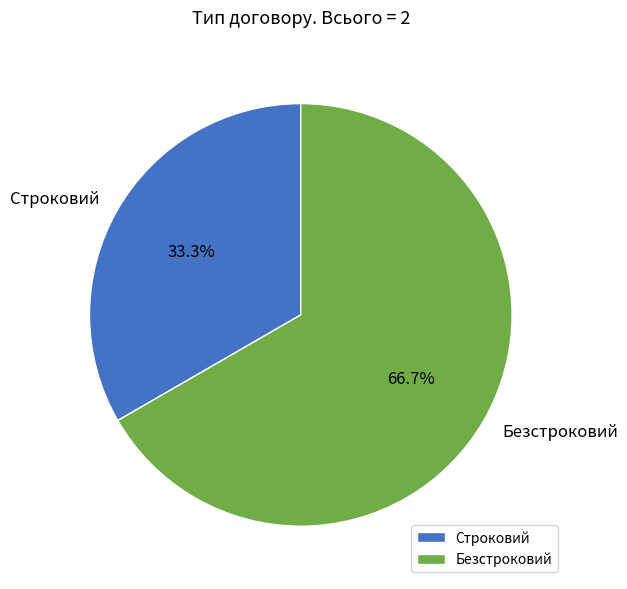

How many slices are in this pie chart?

2